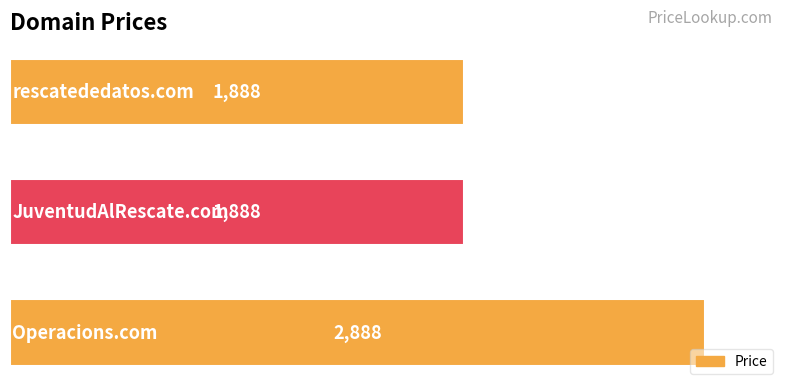

How many values are between 1888 and 2888?

3